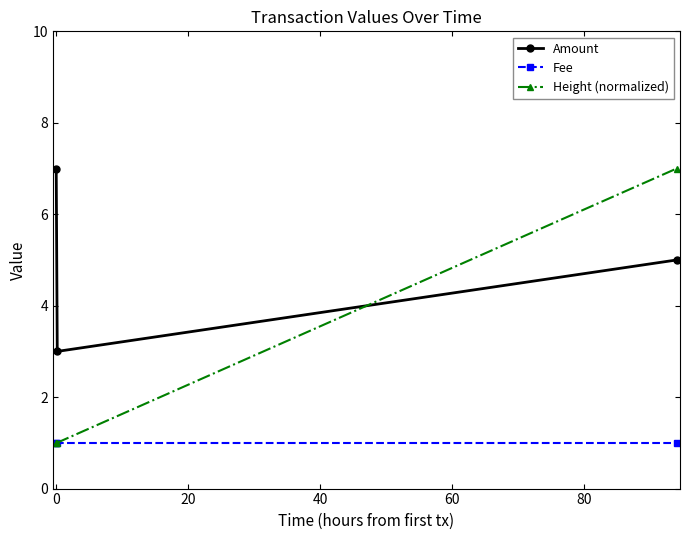

What is the value of the Fee point at the 1st from the left?

1.0